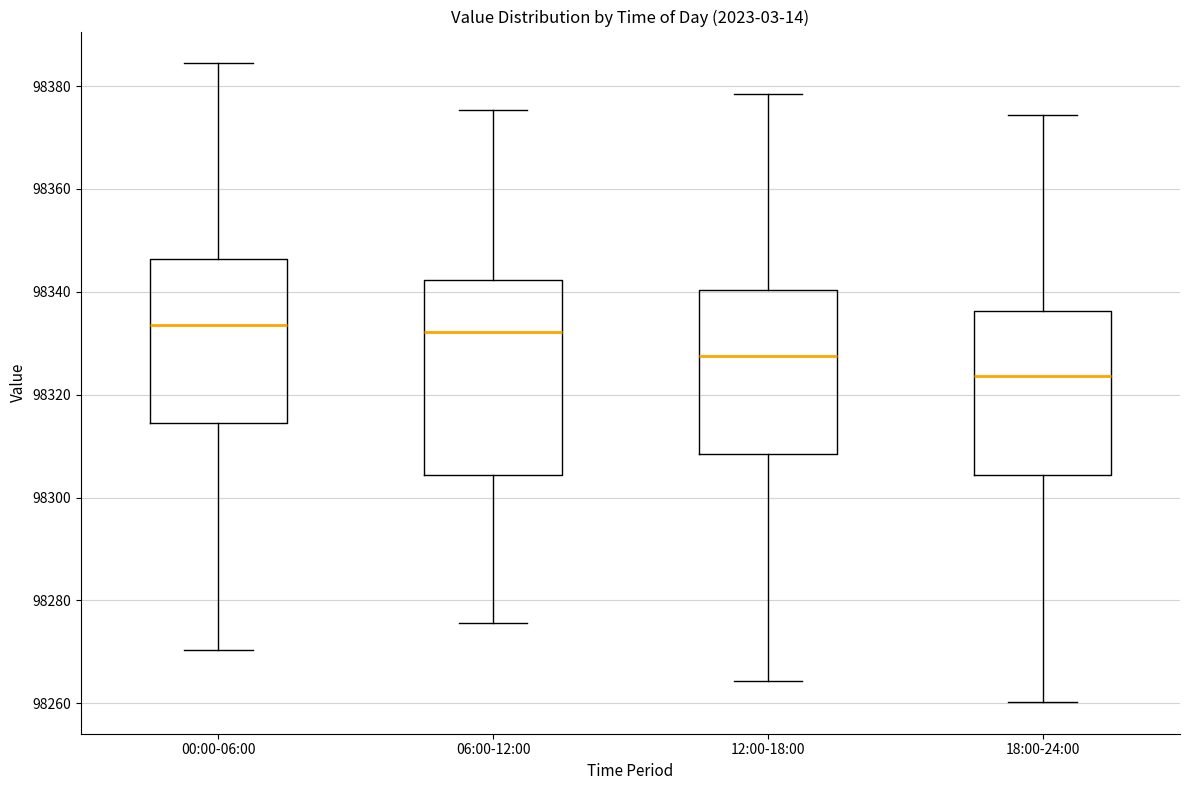

Reading left to right, read every box against the y-axis: the position of its median line, the range the box covers, and the ends of its whiskers. The values are not printed on the chart, so give them approximately, as read against the axis.

00:00-06:00: median 98334, box 98314 to 98346, whiskers 98270 to 98384
06:00-12:00: median 98332, box 98304 to 98342, whiskers 98276 to 98376
12:00-18:00: median 98328, box 98308 to 98340, whiskers 98264 to 98378
18:00-24:00: median 98324, box 98304 to 98336, whiskers 98260 to 98374